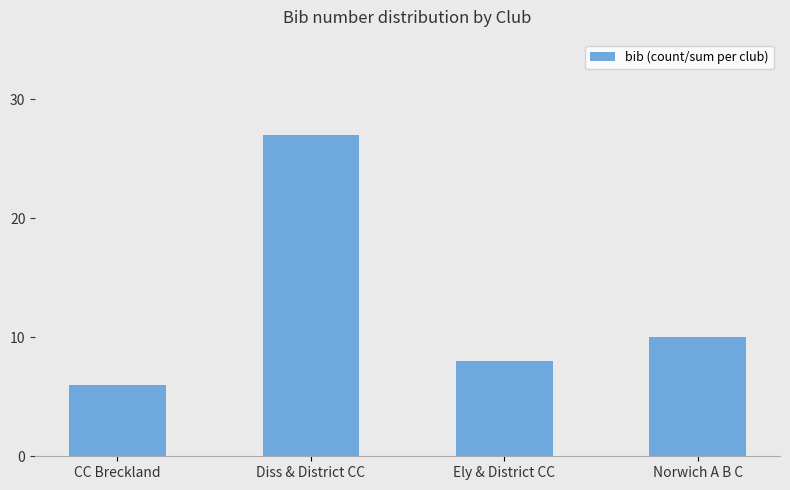

What is the difference between the maximum and minimum values?

21